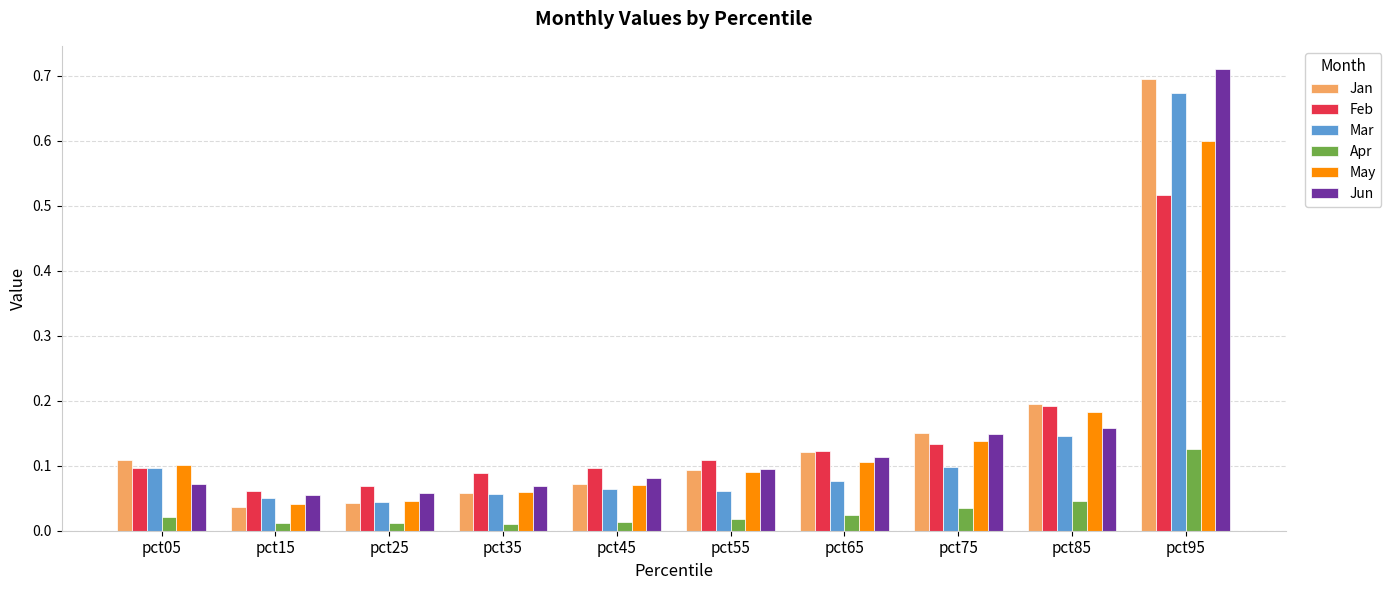

What is the difference between the maximum and minimum values in the Mar series?

0.6